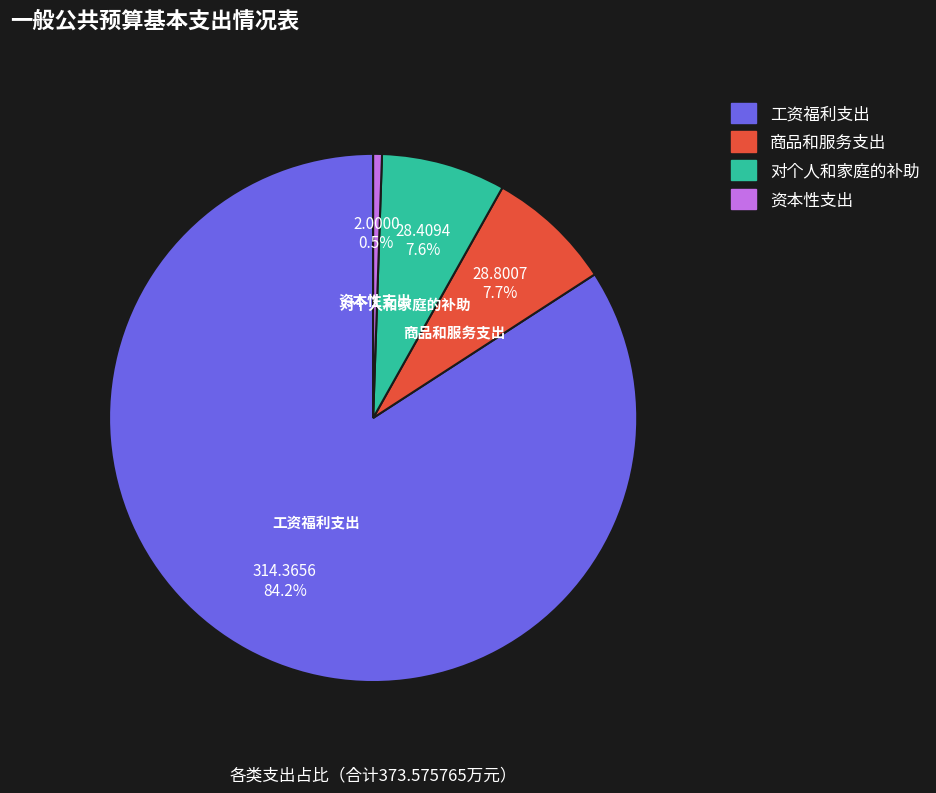

Does 工资福利支出 represent more than half of the total?

Yes